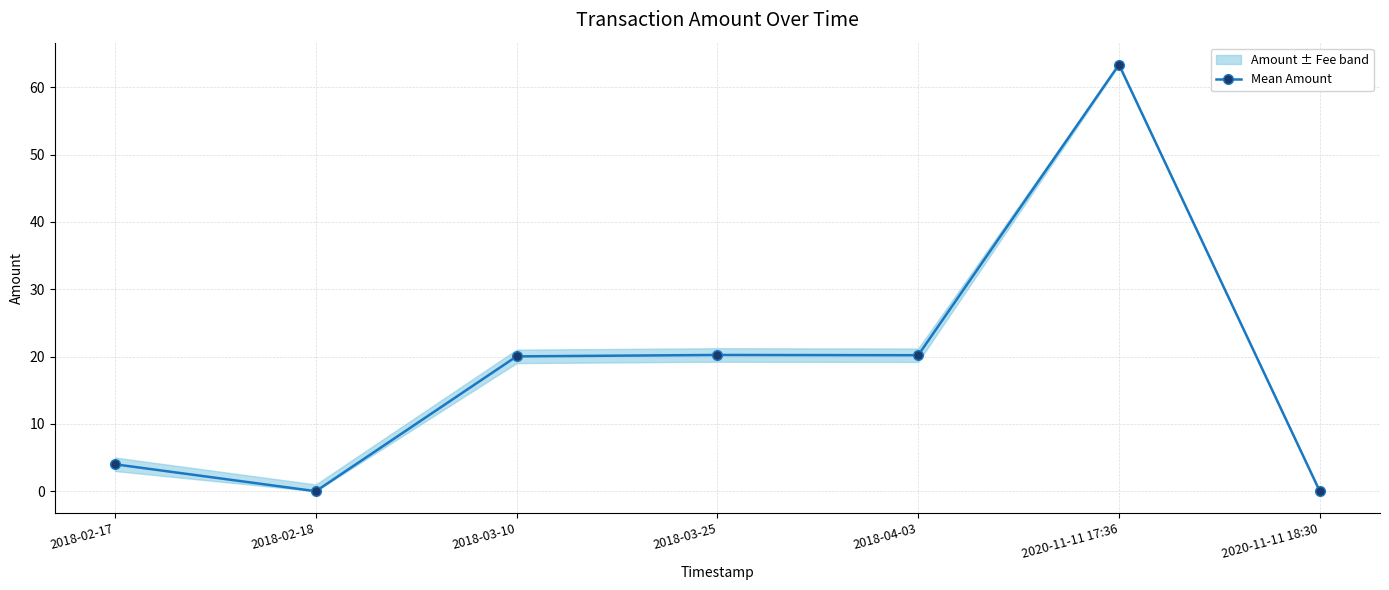

What is the sum of all values?

127.8